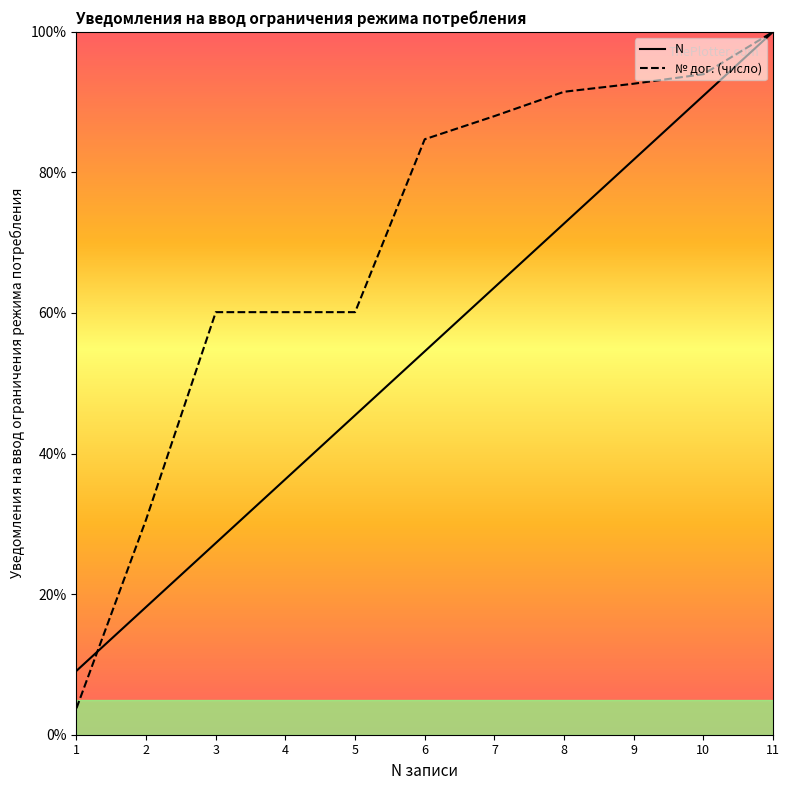

What is the difference between the N values at 4 and 5?

9.1